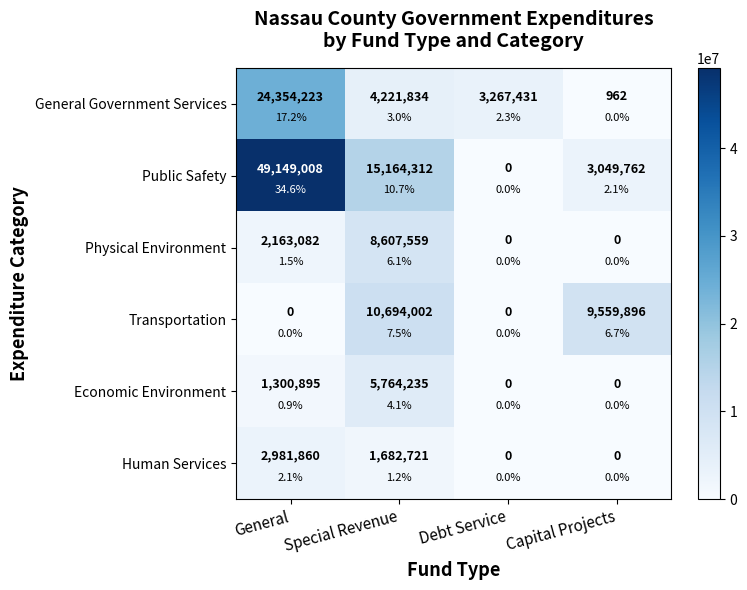

At which label is Economic Environment closest to 2882117?

General